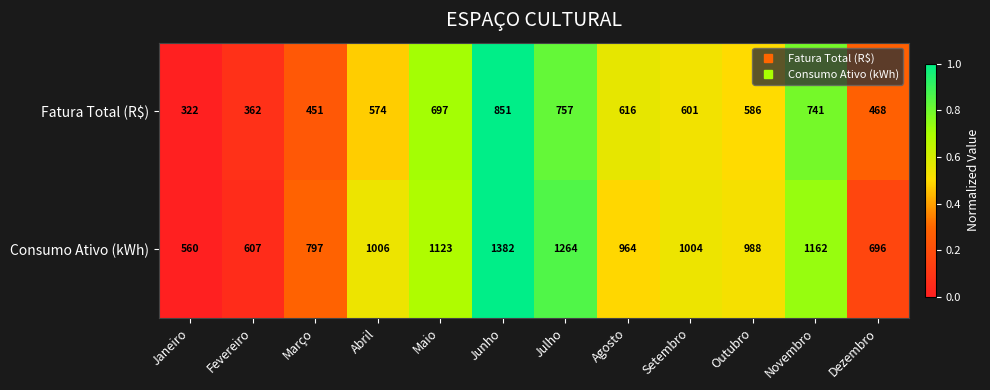

What value does the Consumo Ativo (kWh) series have at Janeiro, to the nearest 50?

550